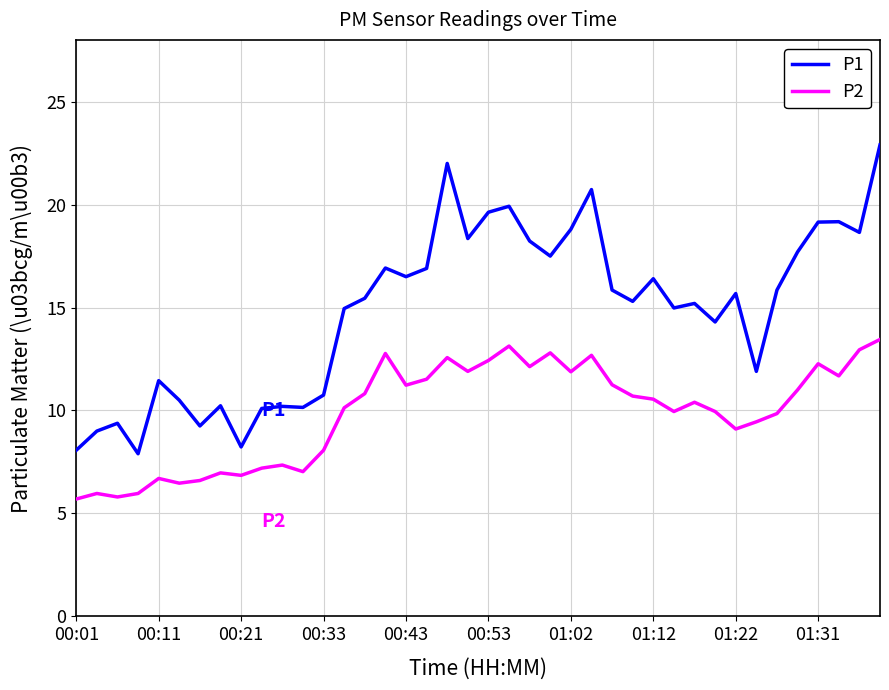

What is the minimum value shown in the chart?

5.7